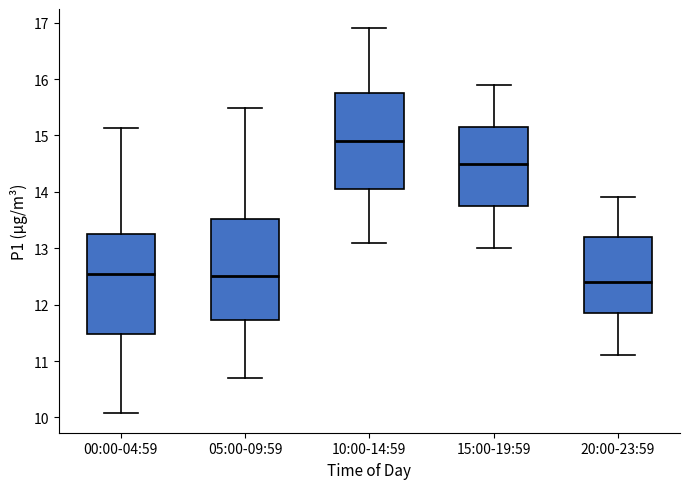

Reading left to right, transcribe this box plot: for each box, give where its median line is, the range the box spans, and where its two whiskers end, as read against the y-axis. The values are not printed on the chart, so give them approximately, as read against the axis.

00:00-04:59: median 12.6, box 11.5 to 13.3, whiskers 10.1 to 15.1
05:00-09:59: median 12.5, box 11.7 to 13.5, whiskers 10.7 to 15.5
10:00-14:59: median 14.9, box 14.1 to 15.8, whiskers 13.1 to 16.9
15:00-19:59: median 14.5, box 13.8 to 15.2, whiskers 13.0 to 15.9
20:00-23:59: median 12.4, box 11.9 to 13.2, whiskers 11.1 to 13.9